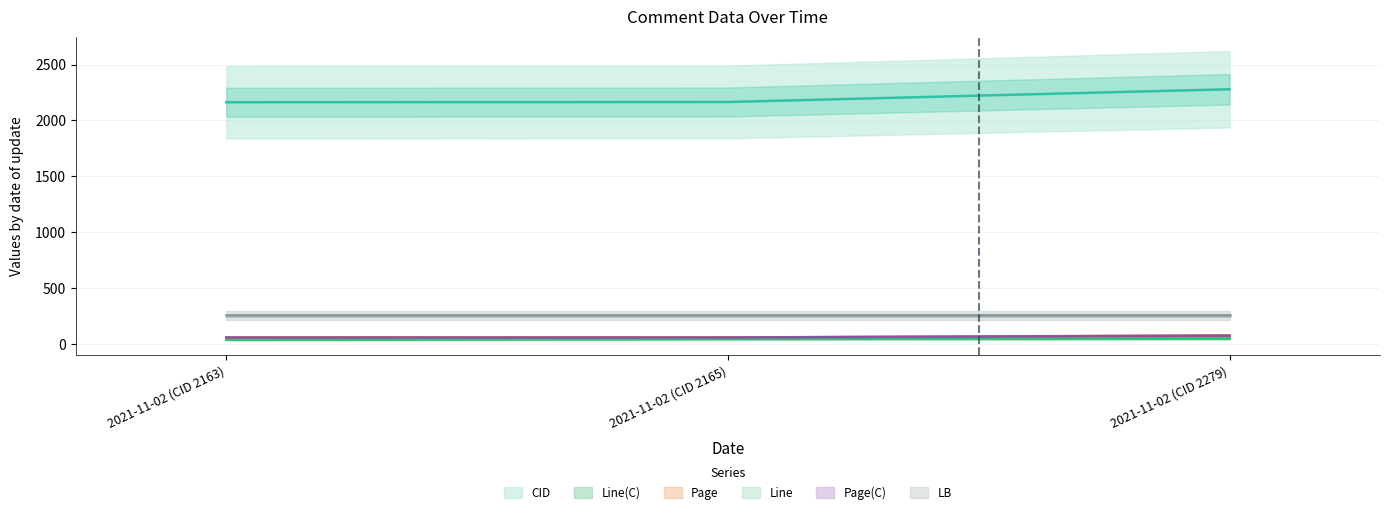

Read the Page value at 2021-11-02 (CID 2279).

76.5